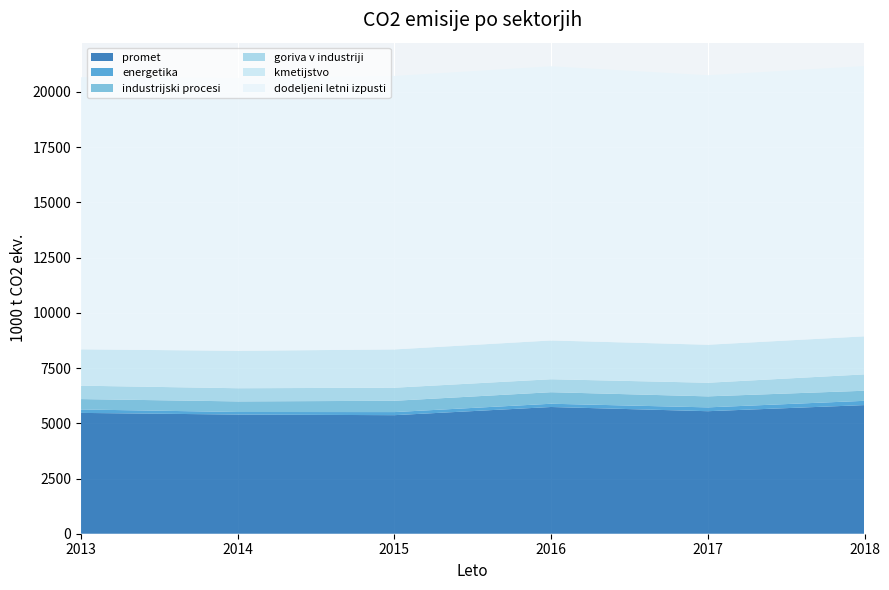

Reading right to left, list all the values displayed in this chart.

promet: 5824.0	5547.4	5737.7	5367.7	5394.8	5470.5
energetika: 193.4	173.4	147.3	139.7	116.7	155.1
industrijski procesi: 456.2	498.0	522.5	511.3	479.1	470.5
goriva v industriji: 741.2	616.5	586.8	592.1	596.5	606.4
kmetijstvo: 1721.7	1721.0	1756.0	1733.1	1694.0	1645.6
dodeljeni letni izpusti: 12237.8	12203.1	12413.3	12383.5	12353.7	12323.9